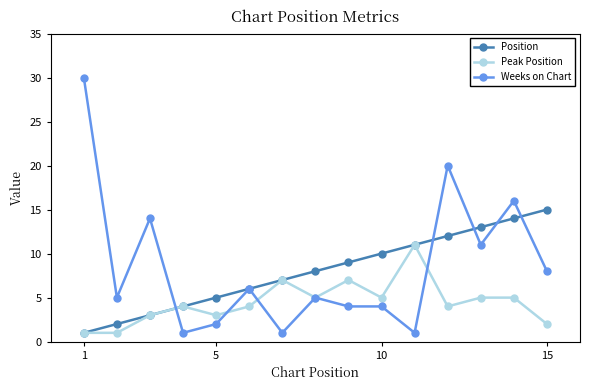

What is the highest value of the Position series?

15